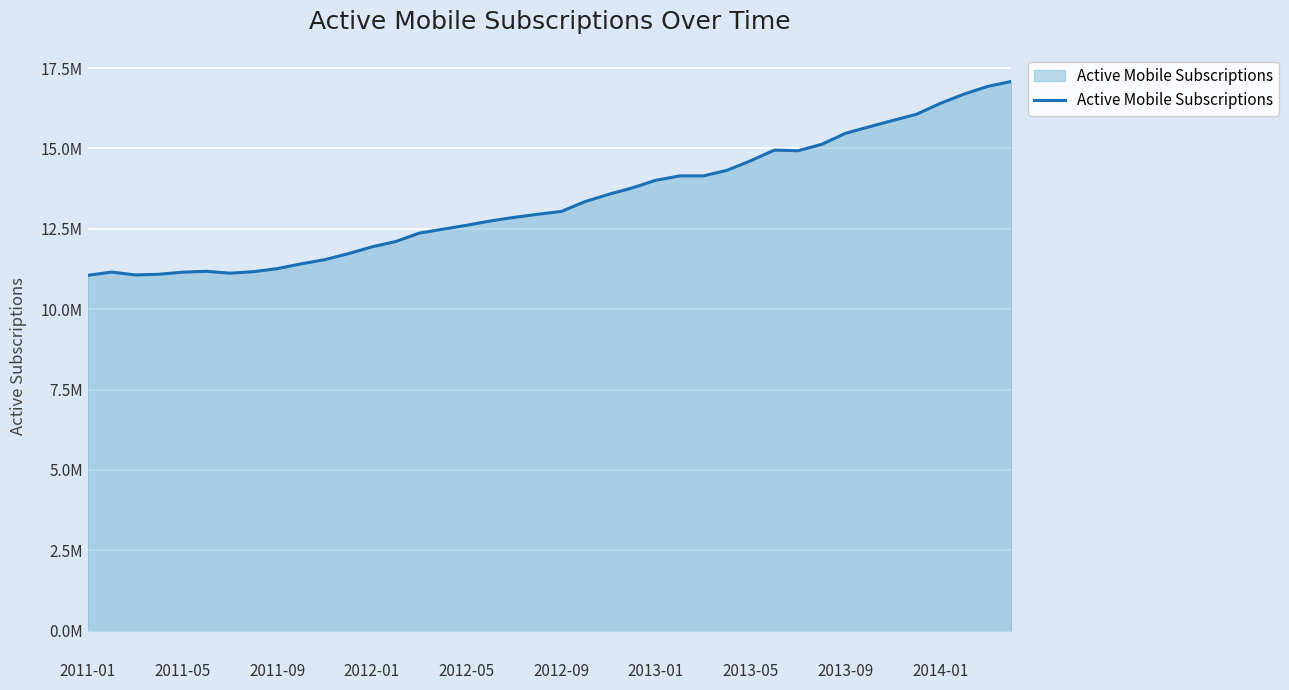

How many interior local peaks (higher than both neighbors) does the data have?

3